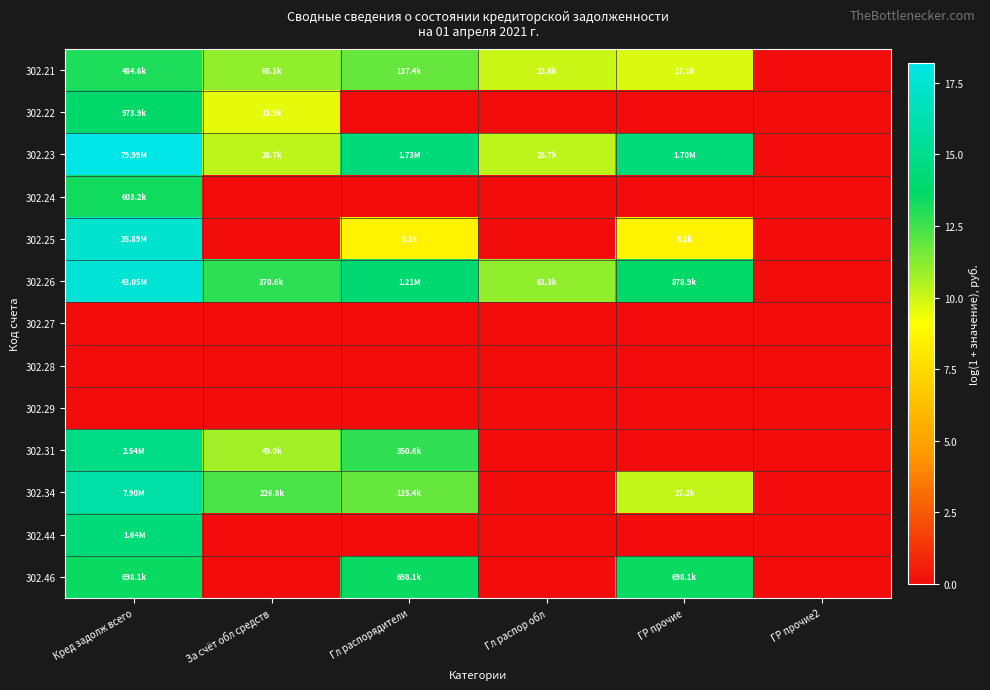

Reading left to right, transcribe all the data shown in this chart.

302.21: Кред задолж всего=13.1	За счёт обл средств=11.1	Гл распорядители=11.8	Гл распор обл=10.0	ГР прочие=9.7	ГР прочие2=0.0
302.22: Кред задолж всего=13.8	За счёт обл средств=9.5	Гл распорядители=0.0	Гл распор обл=0.0	ГР прочие=0.0	ГР прочие2=0.0
302.23: Кред задолж всего=18.2	За счёт обл средств=10.3	Гл распорядители=14.4	Гл распор обл=10.3	ГР прочие=14.3	ГР прочие2=0.0
302.24: Кред задолж всего=13.3	За счёт обл средств=0.0	Гл распорядители=0.0	Гл распор обл=0.0	ГР прочие=0.0	ГР прочие2=0.0
302.25: Кред задолж всего=17.4	За счёт обл средств=0.0	Гл распорядители=8.6	Гл распор обл=0.0	ГР прочие=8.6	ГР прочие2=0.0
302.26: Кред задолж всего=17.6	За счёт обл средств=12.8	Гл распорядители=14.0	Гл распор обл=11.0	ГР прочие=13.7	ГР прочие2=0.0
302.27: Кред задолж всего=0.0	За счёт обл средств=0.0	Гл распорядители=0.0	Гл распор обл=0.0	ГР прочие=0.0	ГР прочие2=0.0
302.28: Кред задолж всего=0.0	За счёт обл средств=0.0	Гл распорядители=0.0	Гл распор обл=0.0	ГР прочие=0.0	ГР прочие2=0.0
302.29: Кред задолж всего=0.0	За счёт обл средств=0.0	Гл распорядители=0.0	Гл распор обл=0.0	ГР прочие=0.0	ГР прочие2=0.0
302.31: Кред задолж всего=14.7	За счёт обл средств=10.8	Гл распорядители=12.8	Гл распор обл=0.0	ГР прочие=0.0	ГР прочие2=0.0
302.34: Кред задолж всего=15.9	За счёт обл средств=12.3	Гл распорядители=11.8	Гл распор обл=0.0	ГР прочие=10.2	ГР прочие2=0.0
302.44: Кред задолж всего=14.3	За счёт обл средств=0.0	Гл распорядители=0.0	Гл распор обл=0.0	ГР прочие=0.0	ГР прочие2=0.0
302.46: Кред задолж всего=13.5	За счёт обл средств=0.0	Гл распорядители=13.5	Гл распор обл=0.0	ГР прочие=13.5	ГР прочие2=0.0